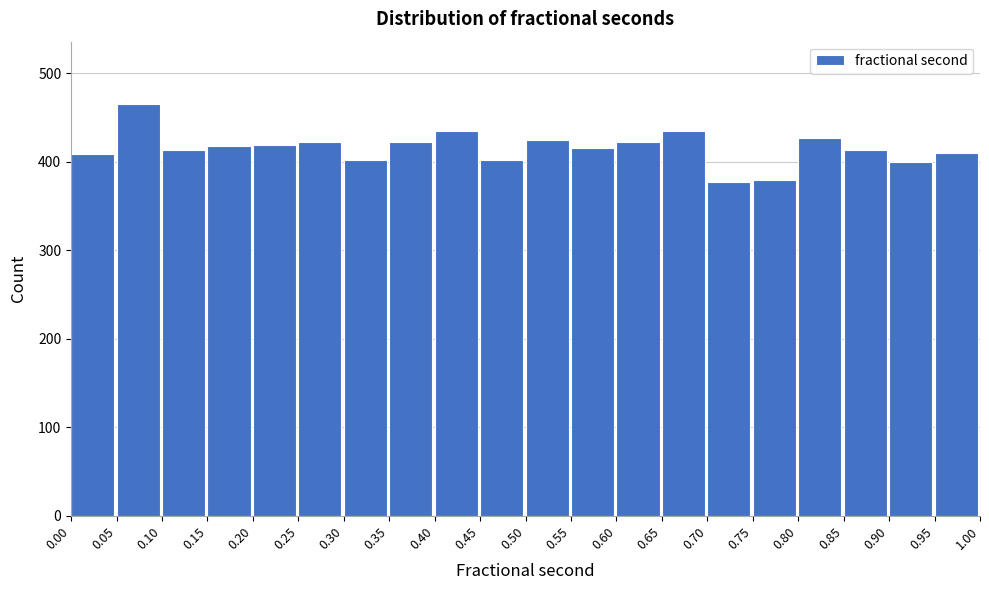

How tall is the bar that spans 0.15 to 0.20 on the x-axis? The values are not printed on the chart, so give them approximately, as read against the axis.

420